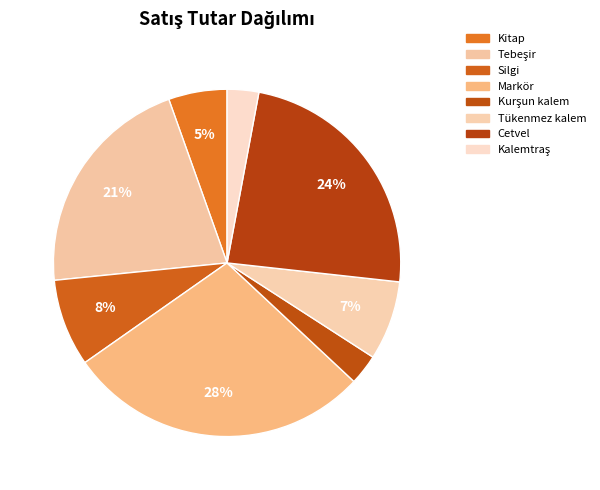

What percentage is NOT represented by Kitap?

94.6%